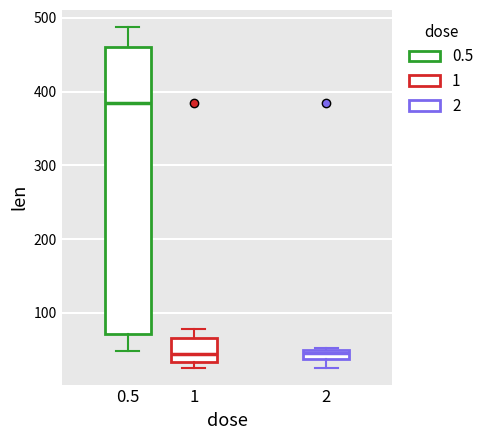

Where does the median line of the box at x = 0.5 sit on the y-axis? The values are not printed on the chart, so give them approximately, as read against the axis.

390